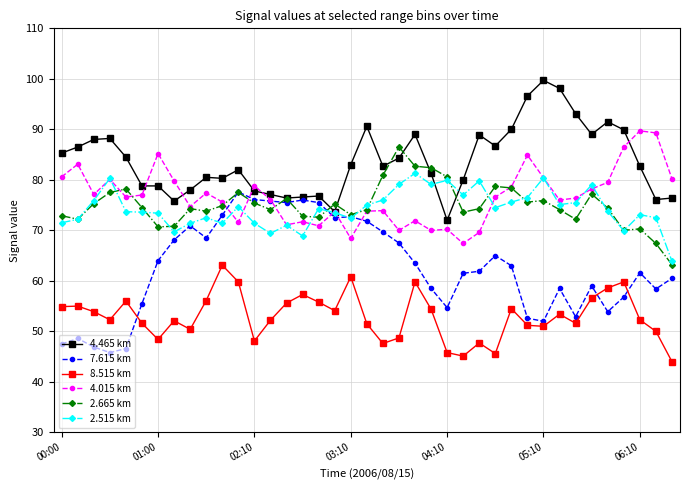

What is the value of the 4.465 km point at the 7th from the left?

78.8